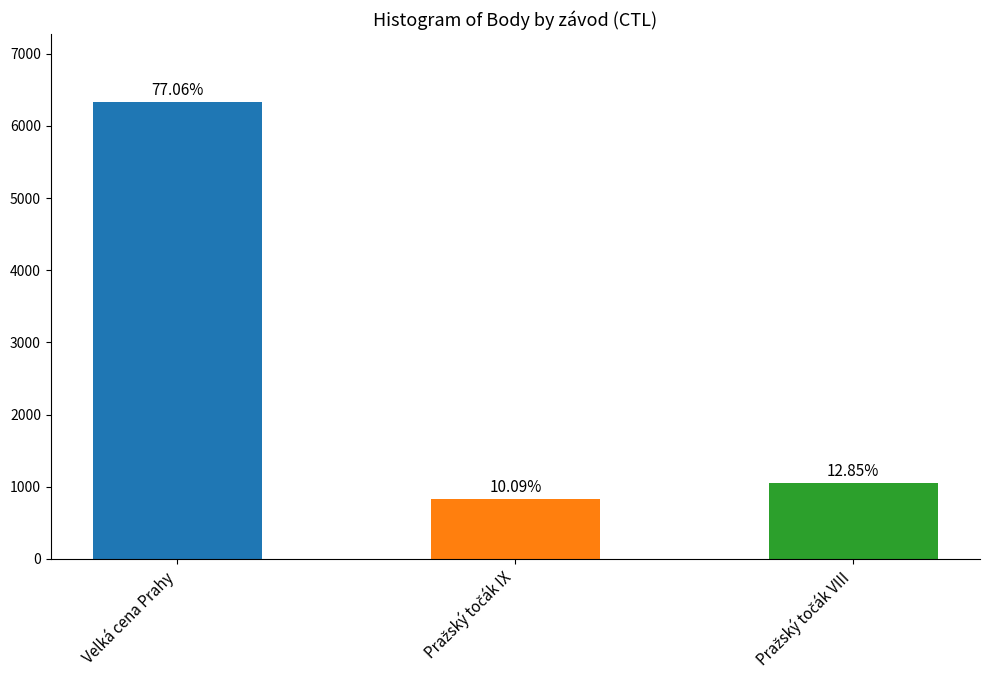

Are the bars horizontal?

No